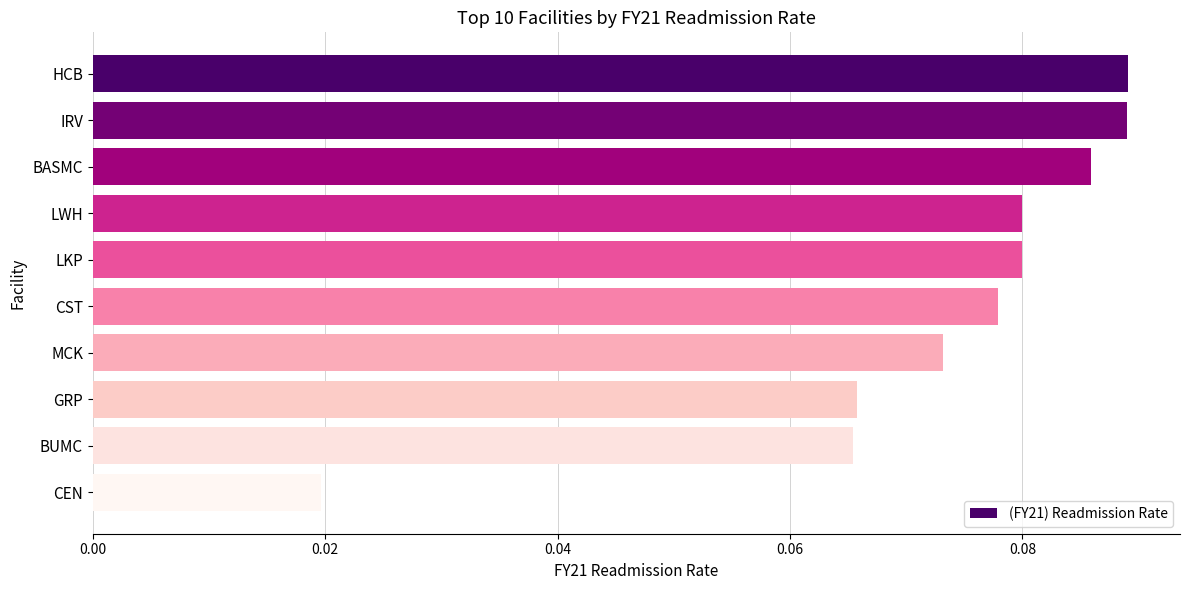

Count the values in the range 0 to 1.

10